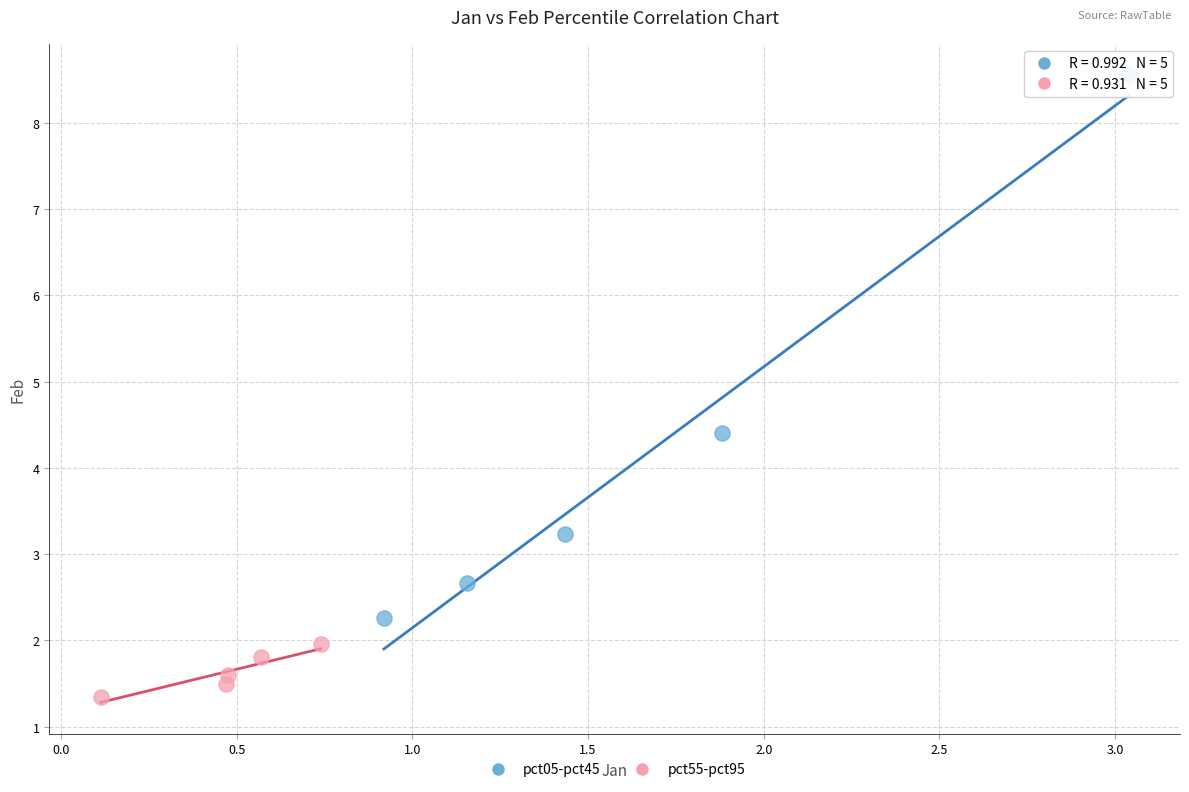

What are all the series names shown in the legend?

pct05-pct45, pct55-pct95